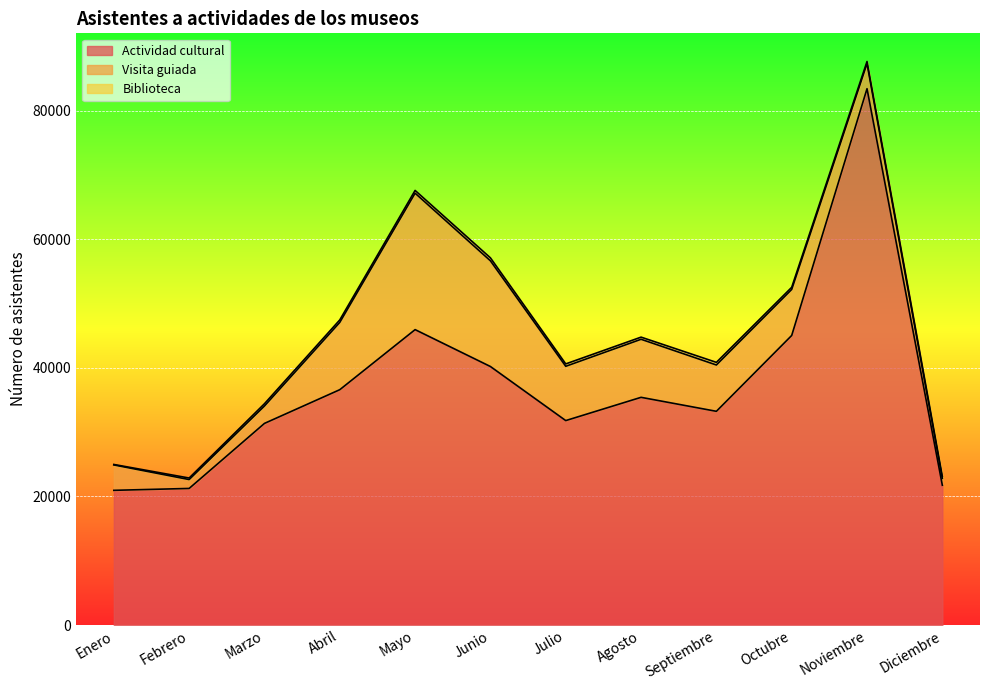

At which category is the sum across all series the highest?

Noviembre